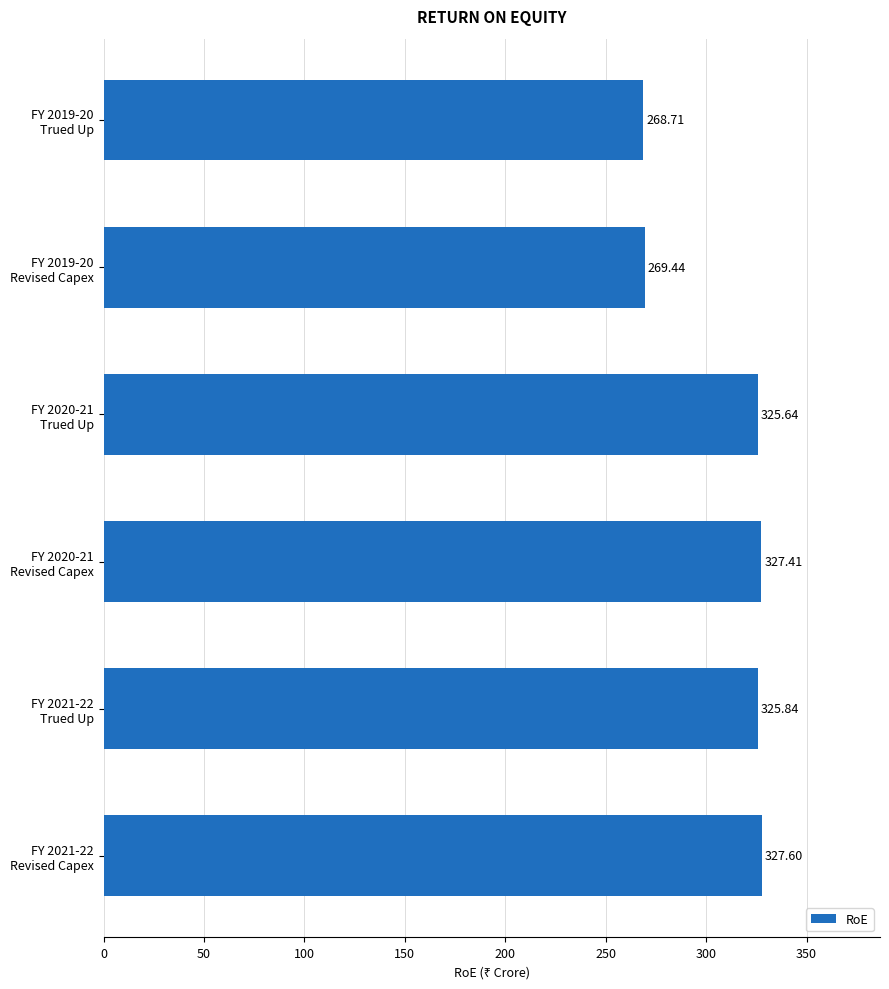

What is the difference between the maximum and minimum values?

58.9